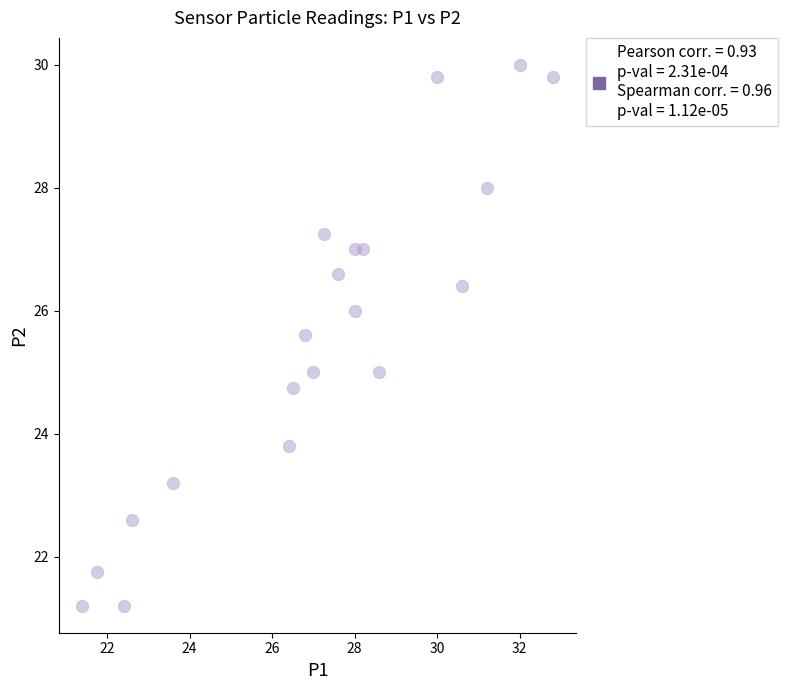

What is the range of Y values (max minus min)?

8.8